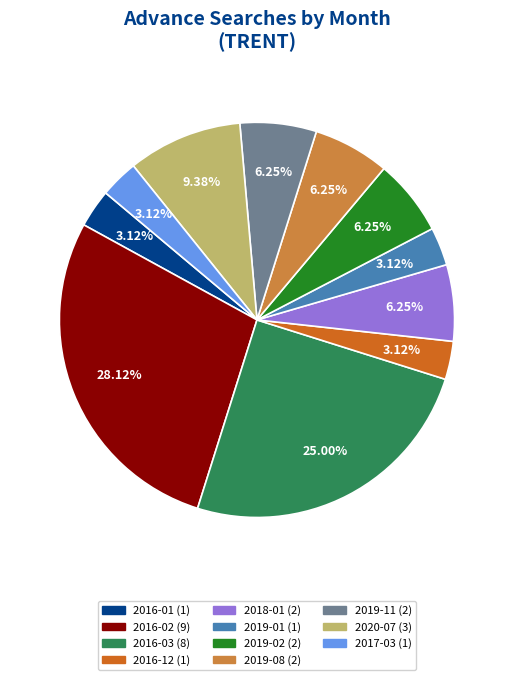

Is it true that 2016-02 is 22% of the pie?

False